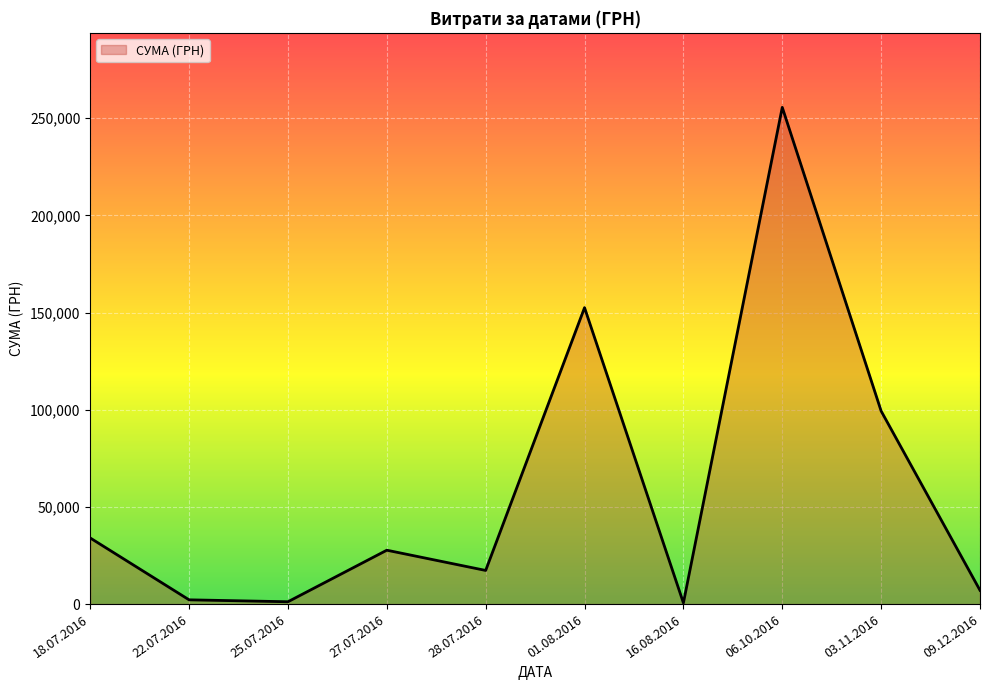

What is the difference between the maximum and minimum values?

254950.2